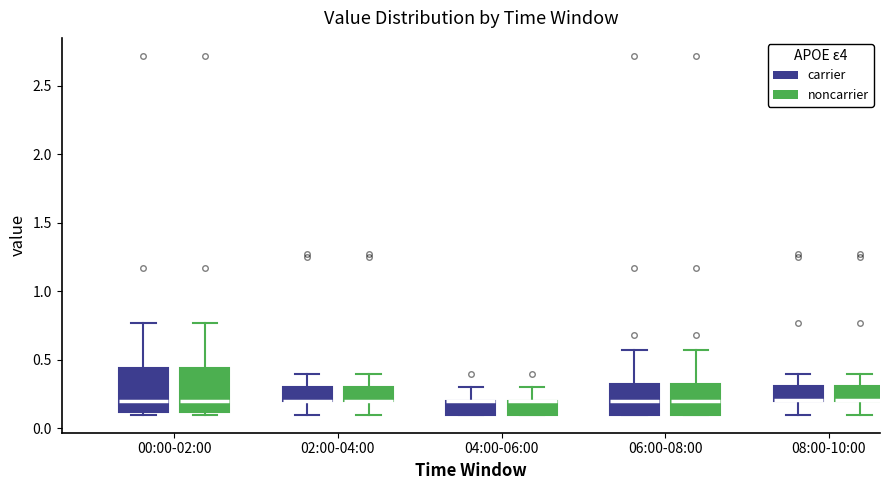

Reading left to right, read every box against the y-axis: the position of its median line, the range the box covers, and the ends of its whiskers. The values are not printed on the chart, so give them approximately, as read against the axis.

00:00-02:00 (carrier): median 0.20, box 0.10 to 0.45, whiskers 0.10 (just below the box's lower edge) to 0.75
00:00-02:00 (noncarrier): median 0.20, box 0.10 to 0.45, whiskers 0.10 (just below the box's lower edge) to 0.75
02:00-04:00 (carrier): median 0.20 (drawn on the box's lower edge), box 0.20 to 0.30, whiskers 0.10 to 0.40
02:00-04:00 (noncarrier): median 0.20 (drawn on the box's lower edge), box 0.20 to 0.30, whiskers 0.10 to 0.40
04:00-06:00 (carrier): median 0.20 (drawn on the box's upper edge), box 0.10 to 0.20, whiskers 0.10 to 0.30
04:00-06:00 (noncarrier): median 0.20 (drawn on the box's upper edge), box 0.10 to 0.20, whiskers 0.10 to 0.30
06:00-08:00 (carrier): median 0.20, box 0.10 to 0.35, whiskers 0.10 to 0.55
06:00-08:00 (noncarrier): median 0.20, box 0.10 to 0.35, whiskers 0.10 to 0.55
08:00-10:00 (carrier): median 0.20 (drawn on the box's lower edge), box 0.20 to 0.30, whiskers 0.10 to 0.40
08:00-10:00 (noncarrier): median 0.20 (drawn on the box's lower edge), box 0.20 to 0.30, whiskers 0.10 to 0.40